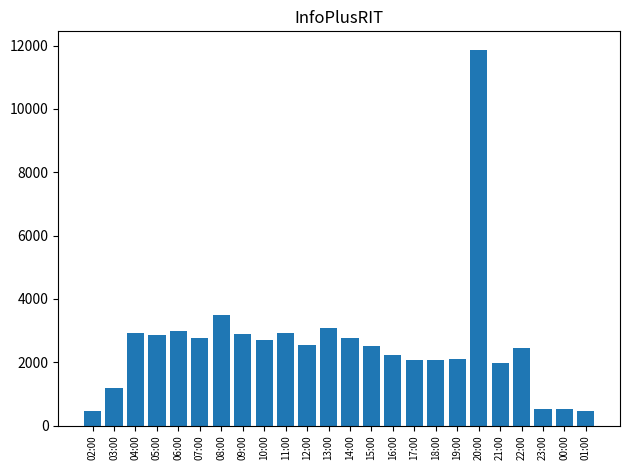

What is the greatest value displayed?

11858